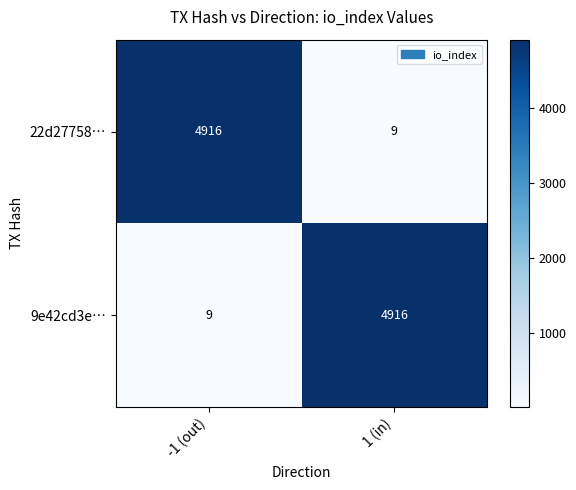

What is the minimum value shown in the chart?

9